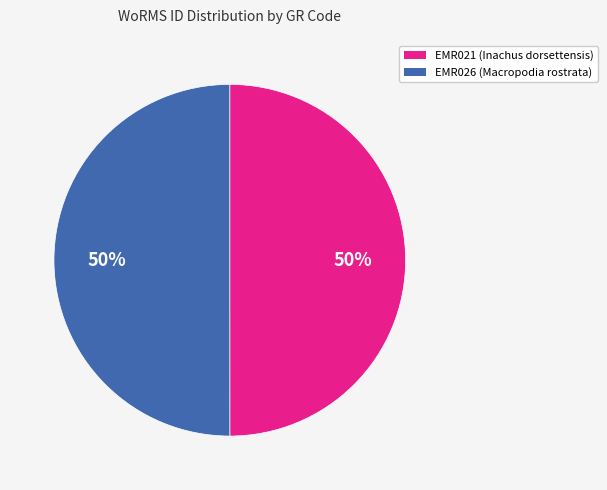

The EMR026 (Macropodia rostrata) slice represents 50% of the pie. True or false?

True